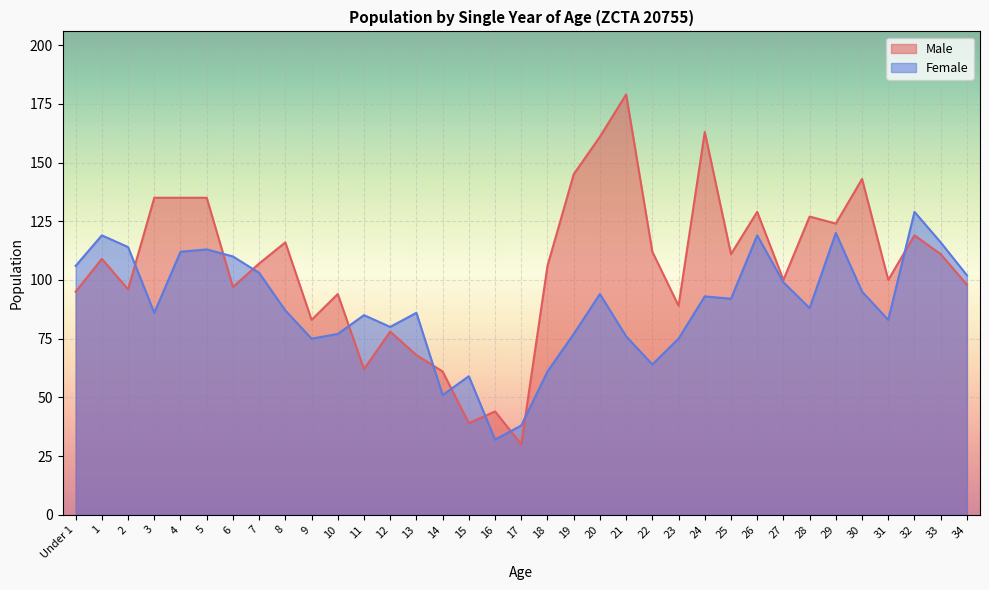

In Female, how many points are lower than both neighbors (excluding endpoints)?

9